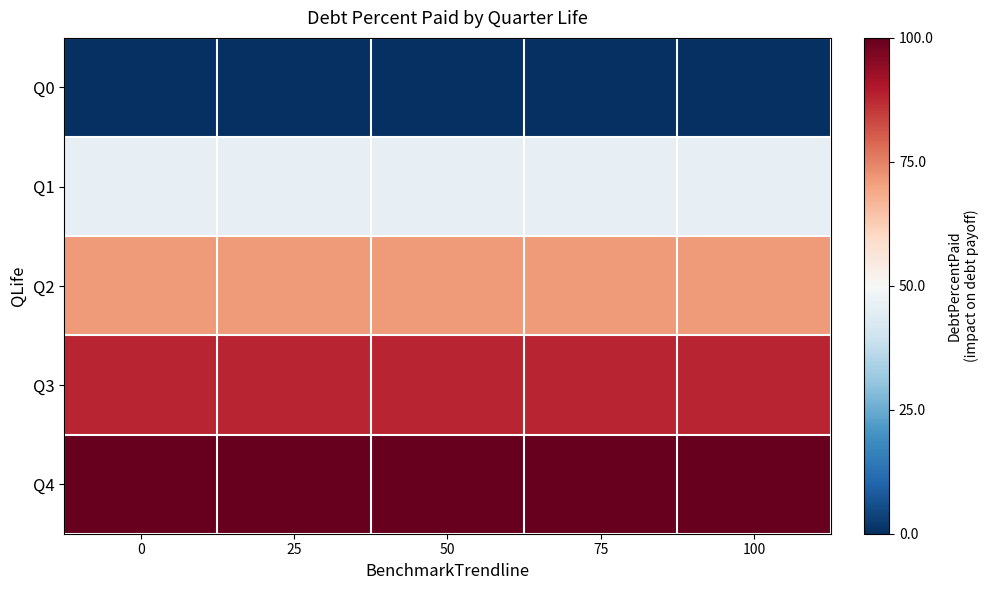

Reading right to left, extract all data points from this chart.

Q0: 100=-1.0	75=-1.0	50=-1.0	25=-1.0	0=-1.0
Q1: 100=-0.1	75=-0.1	50=-0.1	25=-0.1	0=-0.1
Q2: 100=0.4	75=0.4	50=0.4	25=0.4	0=0.4
Q3: 100=0.8	75=0.8	50=0.8	25=0.8	0=0.8
Q4: 100=1.0	75=1.0	50=1.0	25=1.0	0=1.0